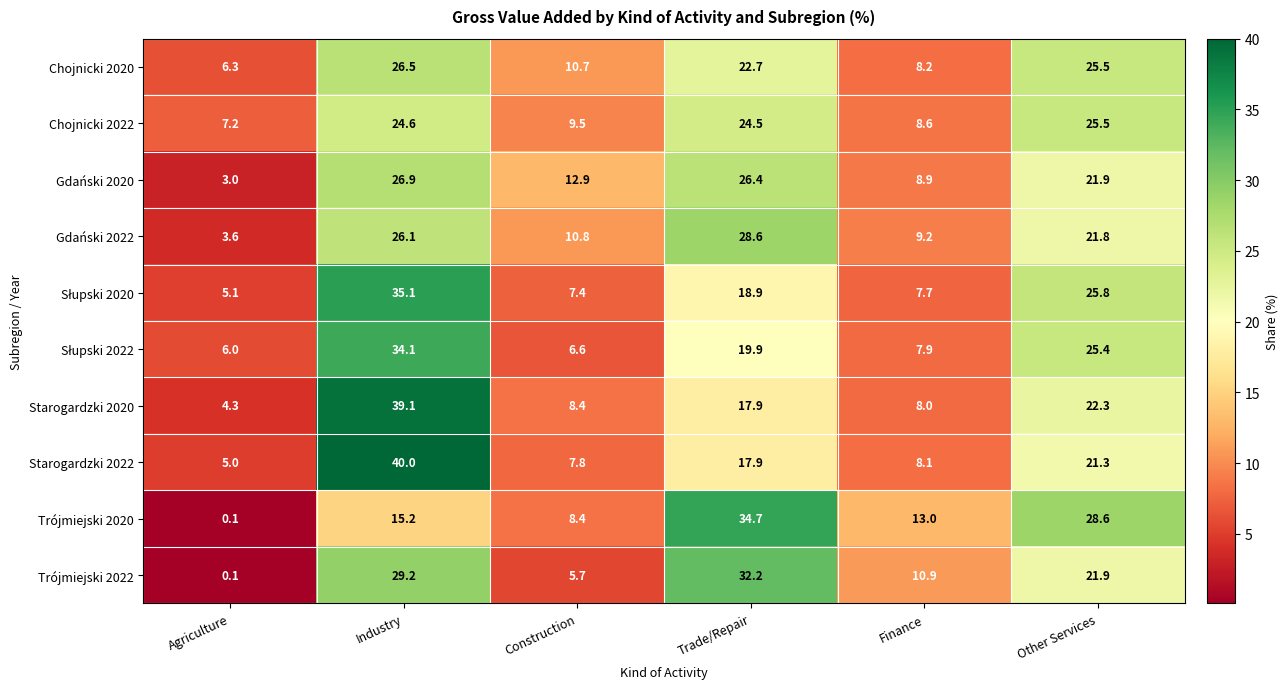

What is the difference between the second highest and second lowest values in the Trójmiejski 2022 series?

23.5